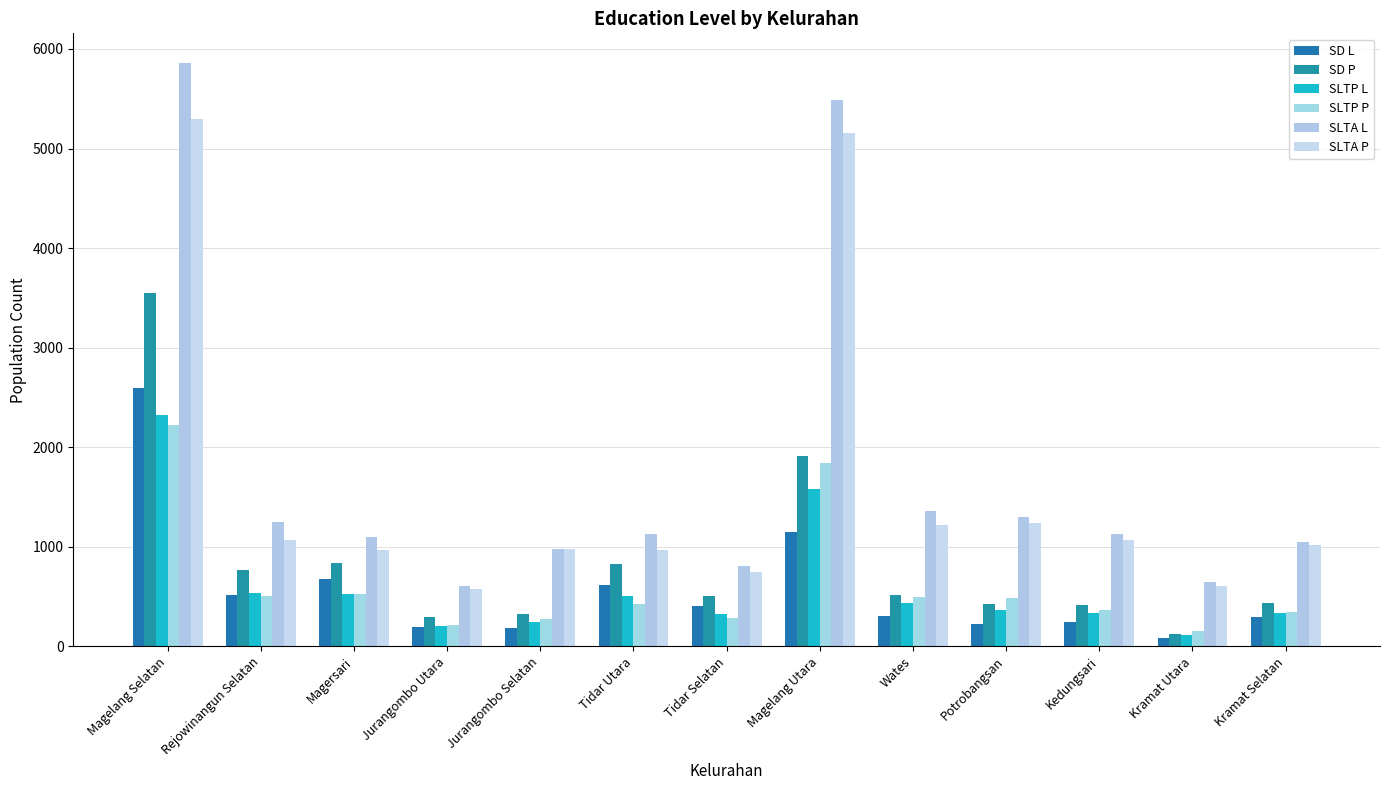

How many values in the SD L series are below 307?

6